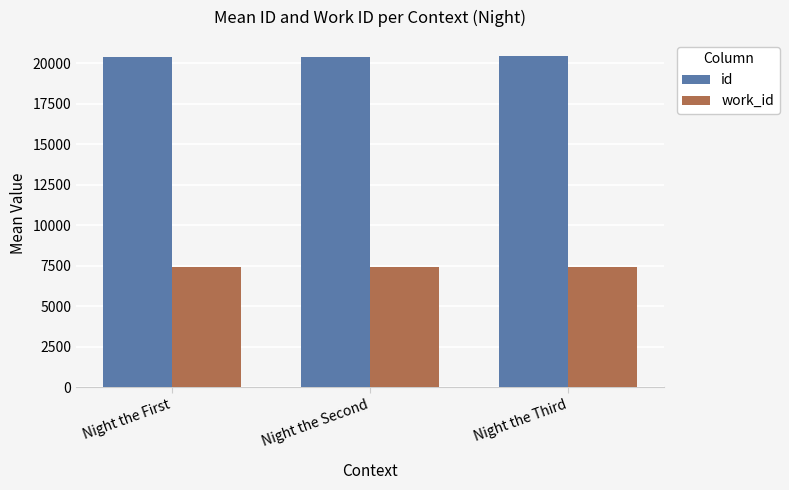

What is the minimum value shown in the chart?

7399.0